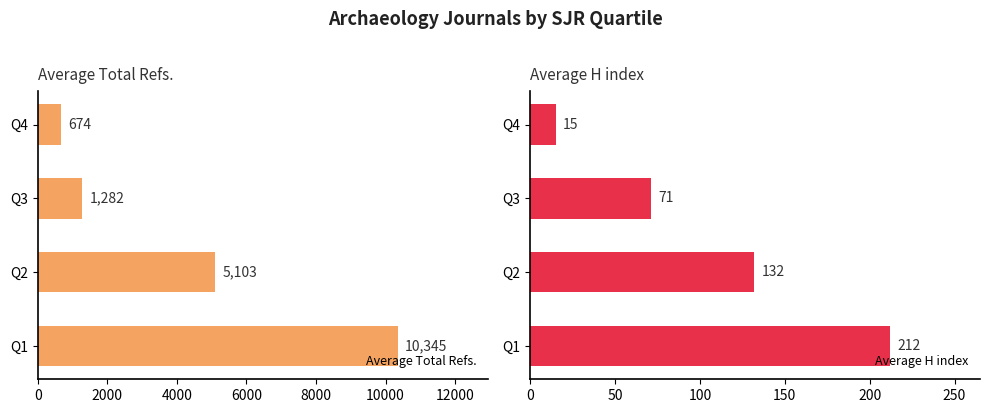

What is the difference between the maximum and minimum values in the Average Total Refs. series?

9671